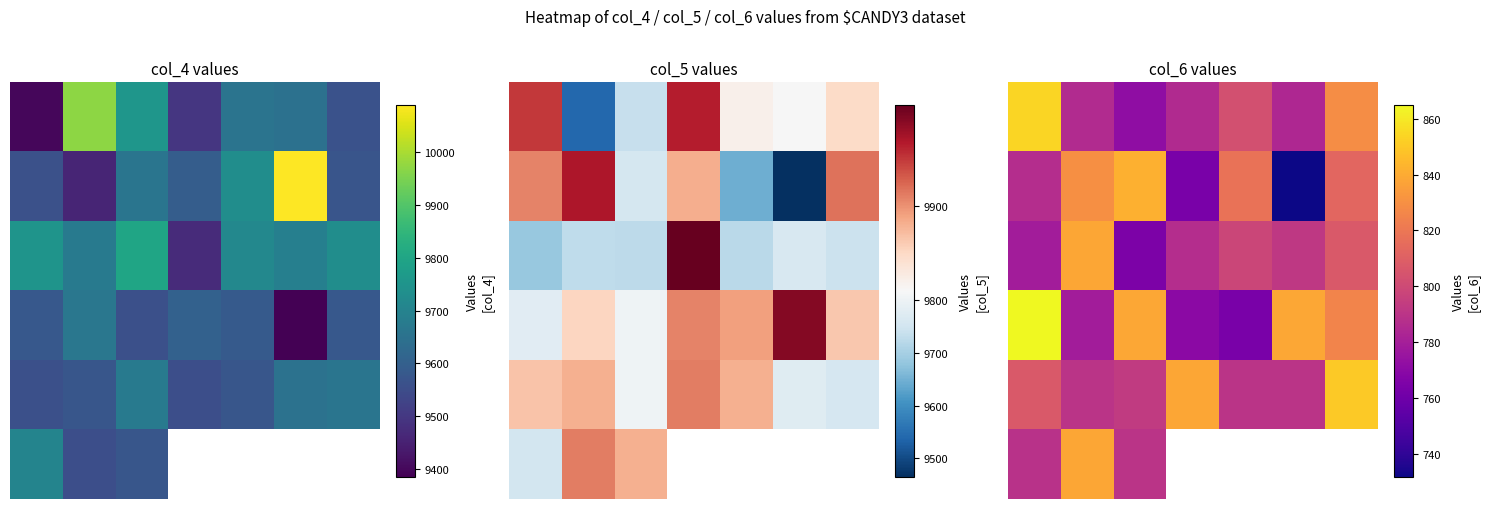

The value of 2 at 3 is 494.1. True or false?

False